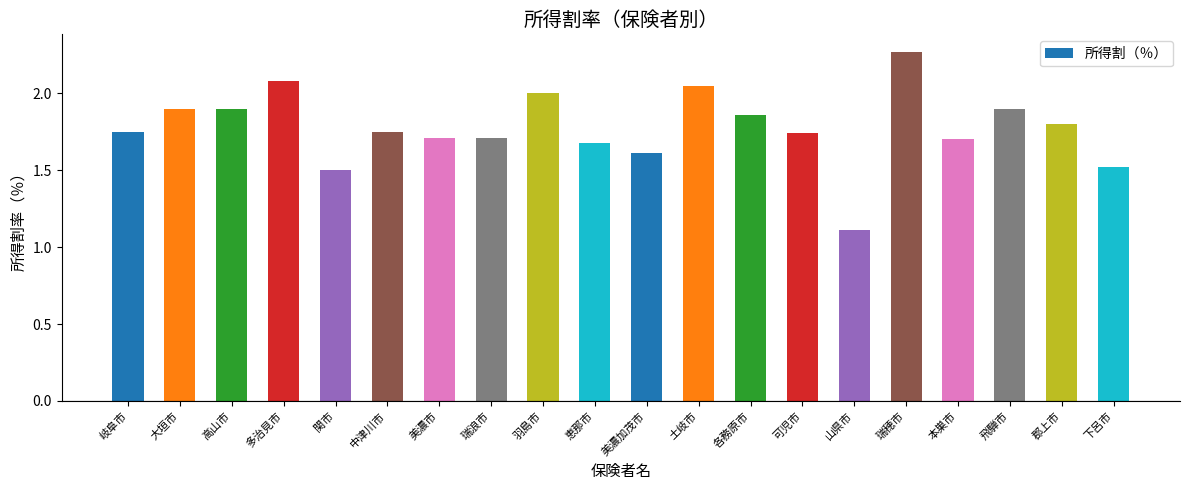

Which label corresponds to the largest value in the chart?

瑞穂市